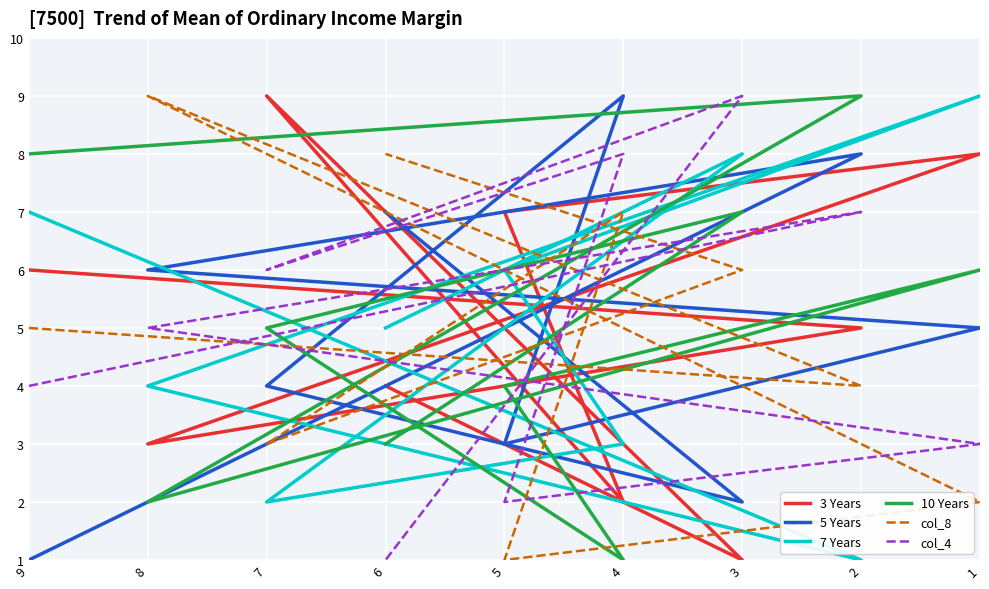

Is it true that col_4 equals 2 at 7?

False